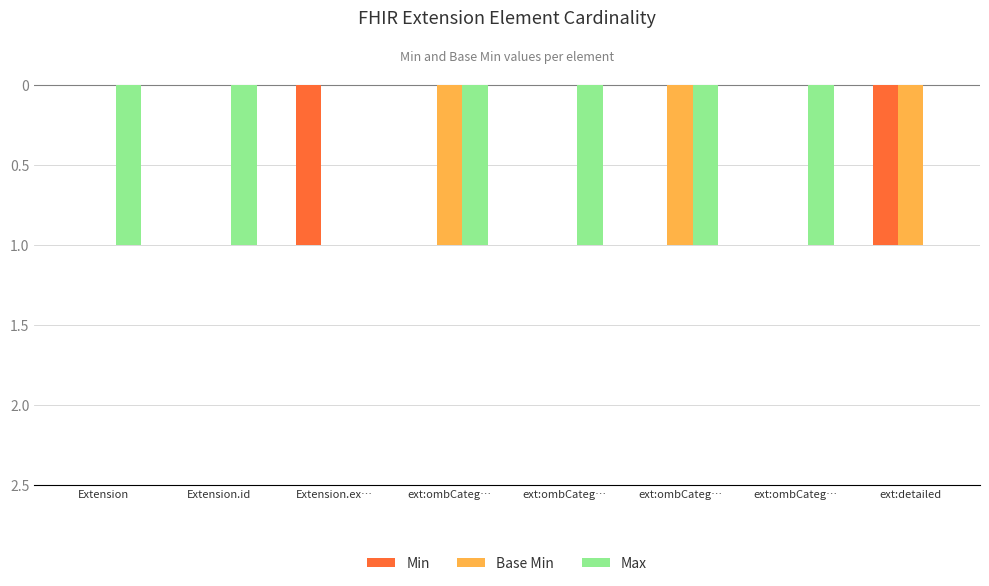

What are all the series names shown in the legend?

Min, Base Min, Max